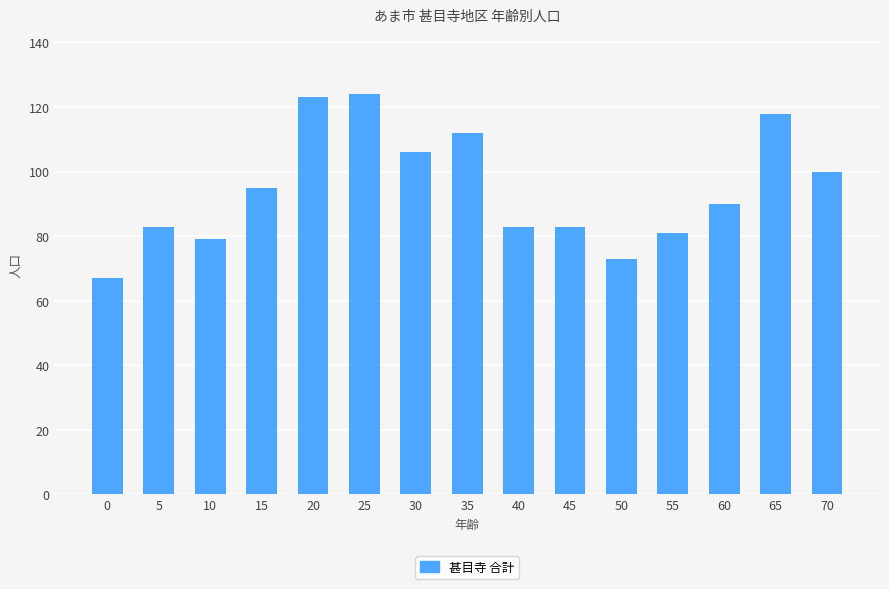

How many data points are less than 90?

7